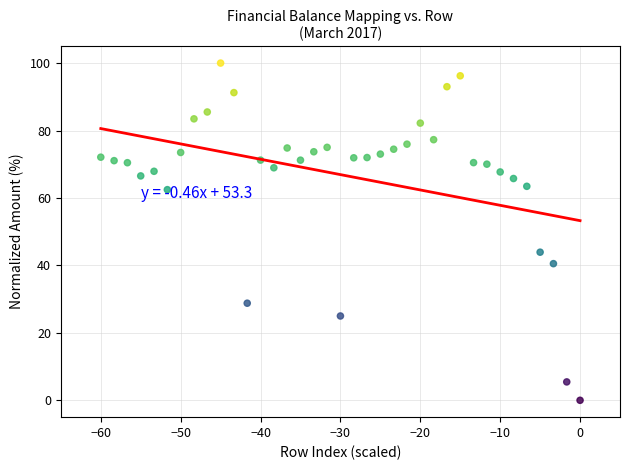

What is the range of X values (max minus min)?

60.0